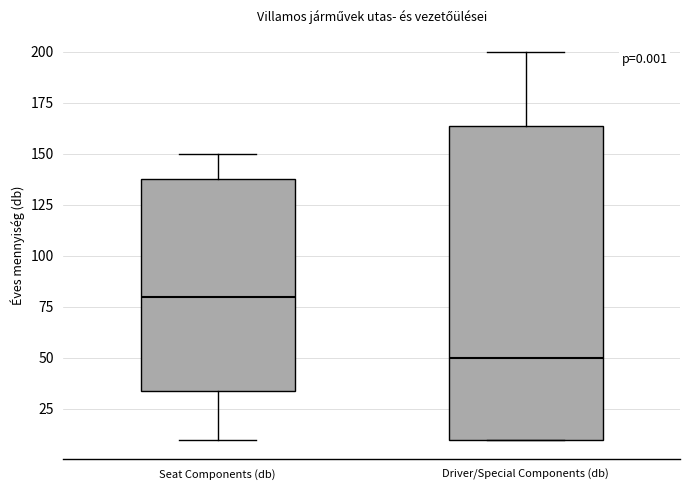

Which box is the tallest, from its lower edge to its upper edge?

Driver/Special Components (db)